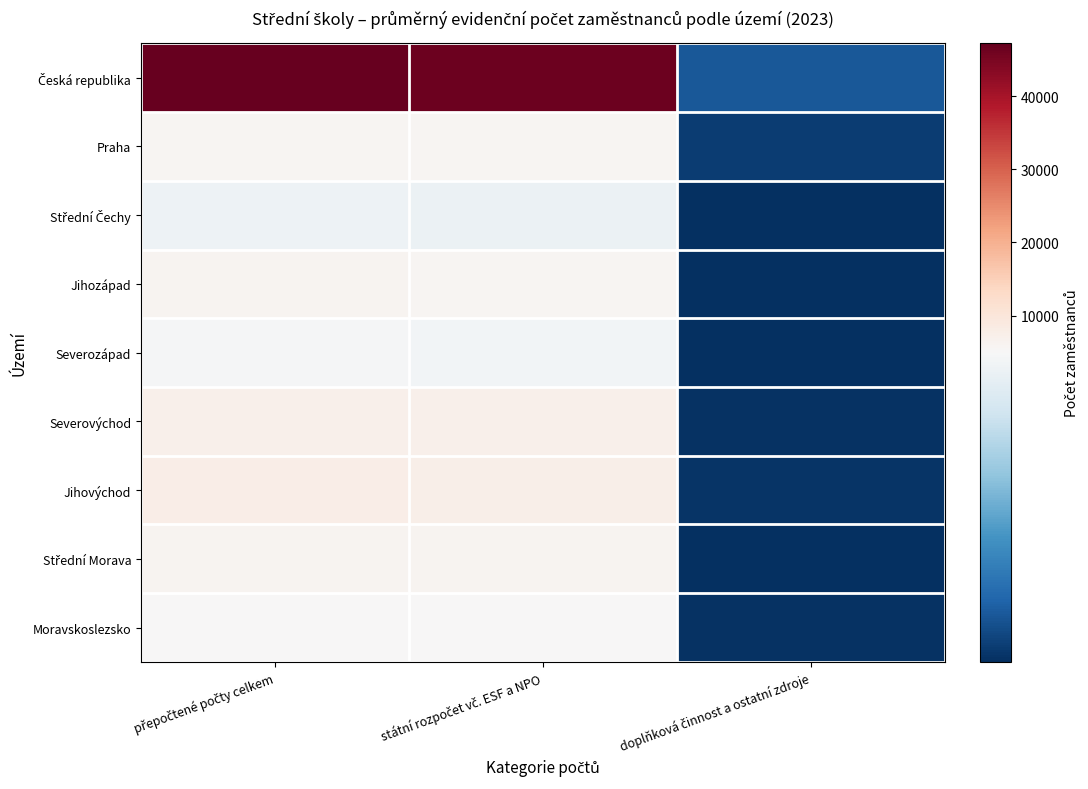

What is the difference between the highest and lowest values at přepočtené počty celkem?

42520.5